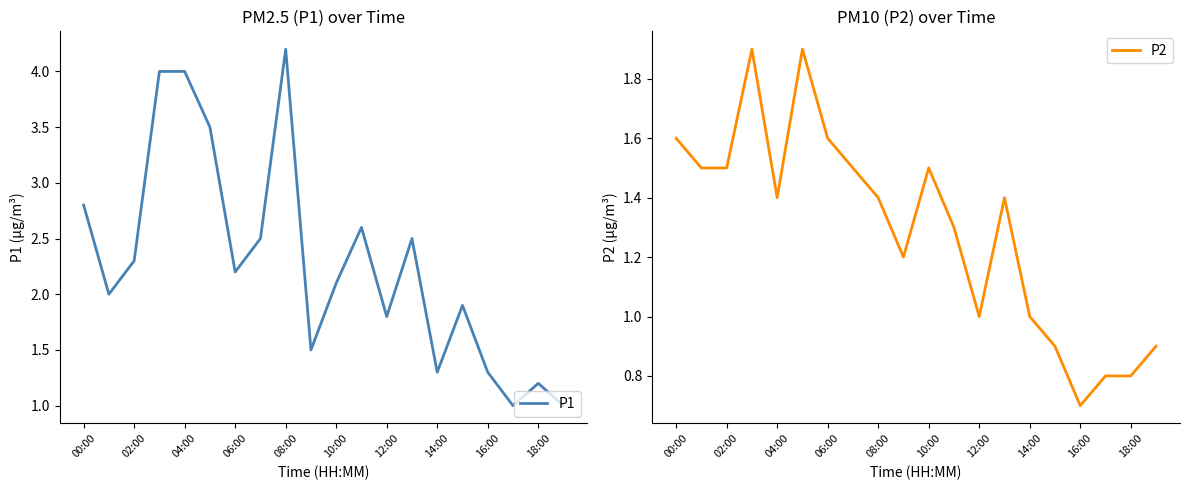

The value of P1 at 00:00 is 0.7. True or false?

False